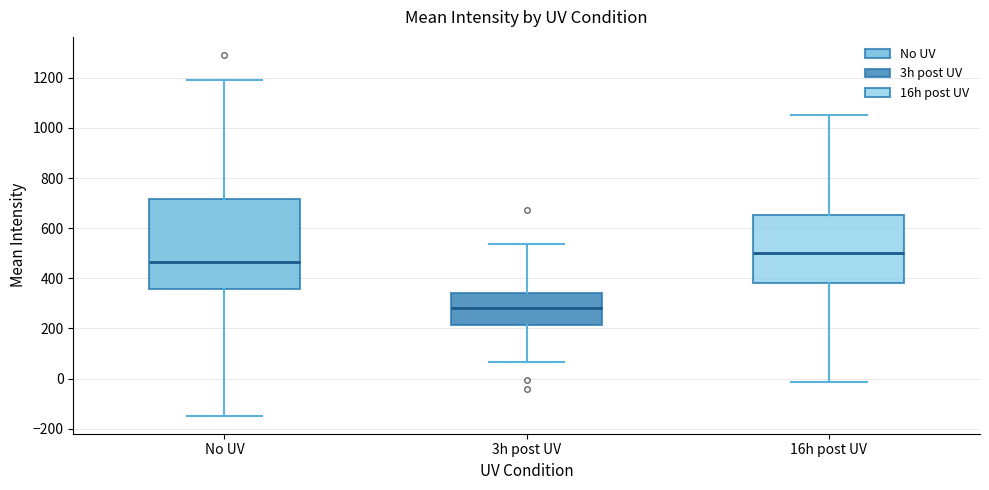

Reading left to right, read every box against the y-axis: the position of its median line, the range the box covers, and the ends of its whiskers. The values are not printed on the chart, so give them approximately, as read against the axis.

No UV: median 460, box 360 to 720, whiskers -140 to 1200
3h post UV: median 280, box 220 to 340, whiskers 60 to 540
16h post UV: median 500, box 380 to 660, whiskers -20 to 1060